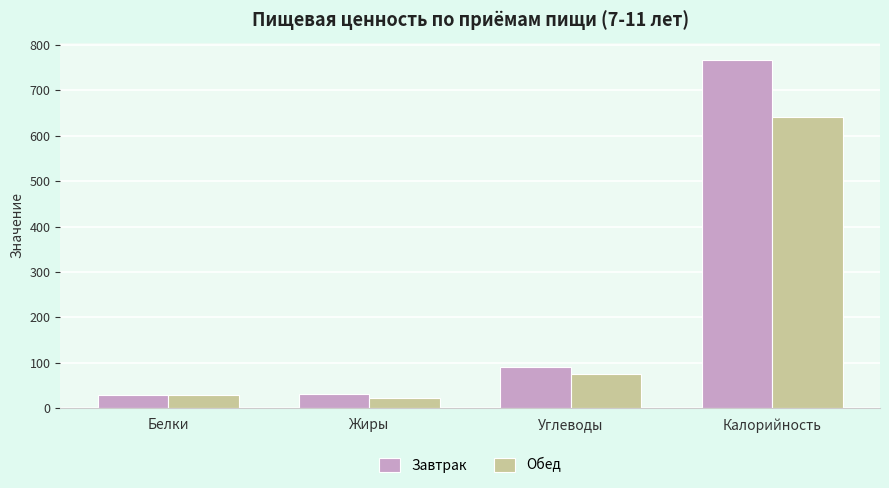

Rank the series by their maximum value, from lowest to highest.

Обед, Завтрак